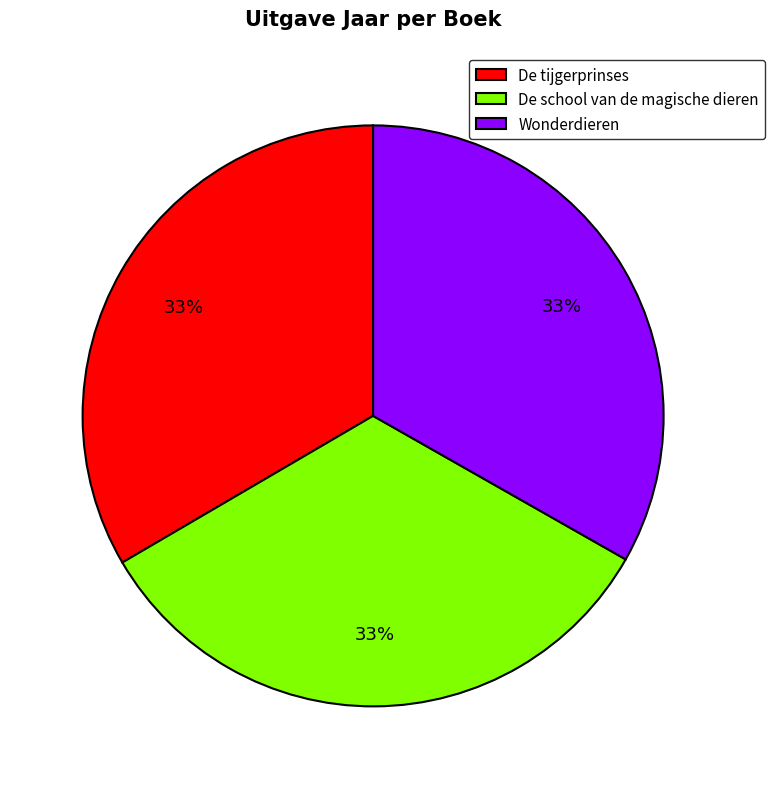

The Wonderdieren slice represents 33% of the pie. True or false?

True